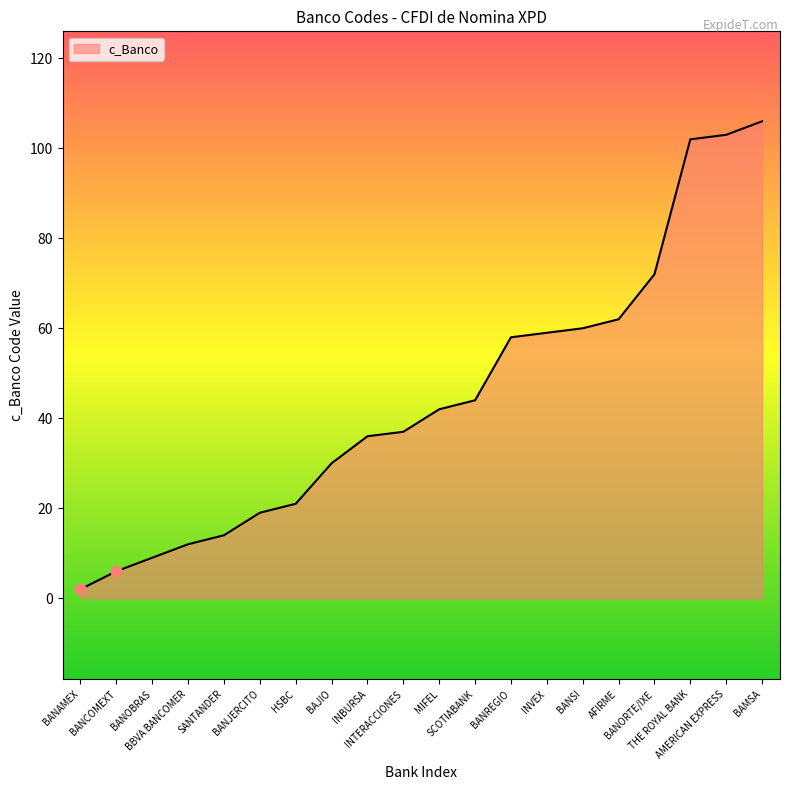

What is the change in value from AFIRME to THE ROYAL BANK?

+40